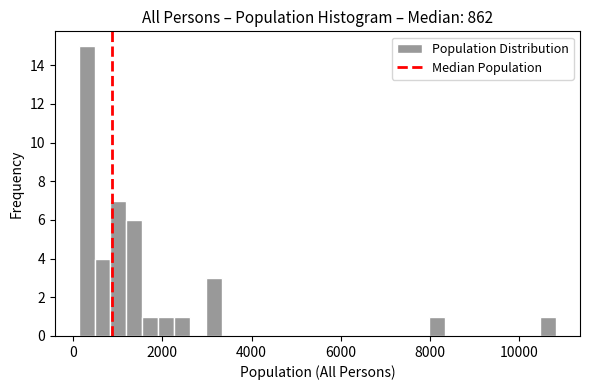

Around what value on the x-axis is the tallest bar? Give the approximate position of its centre, as read against the axis.

400